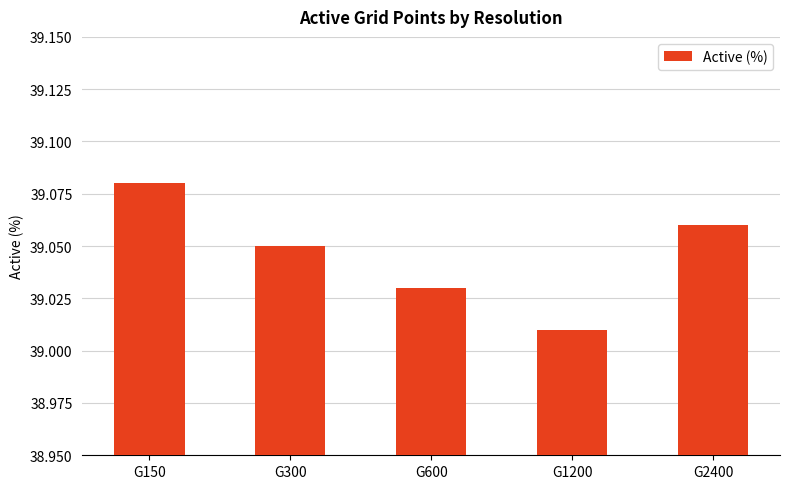

At which label is the value closest to 39?

G1200